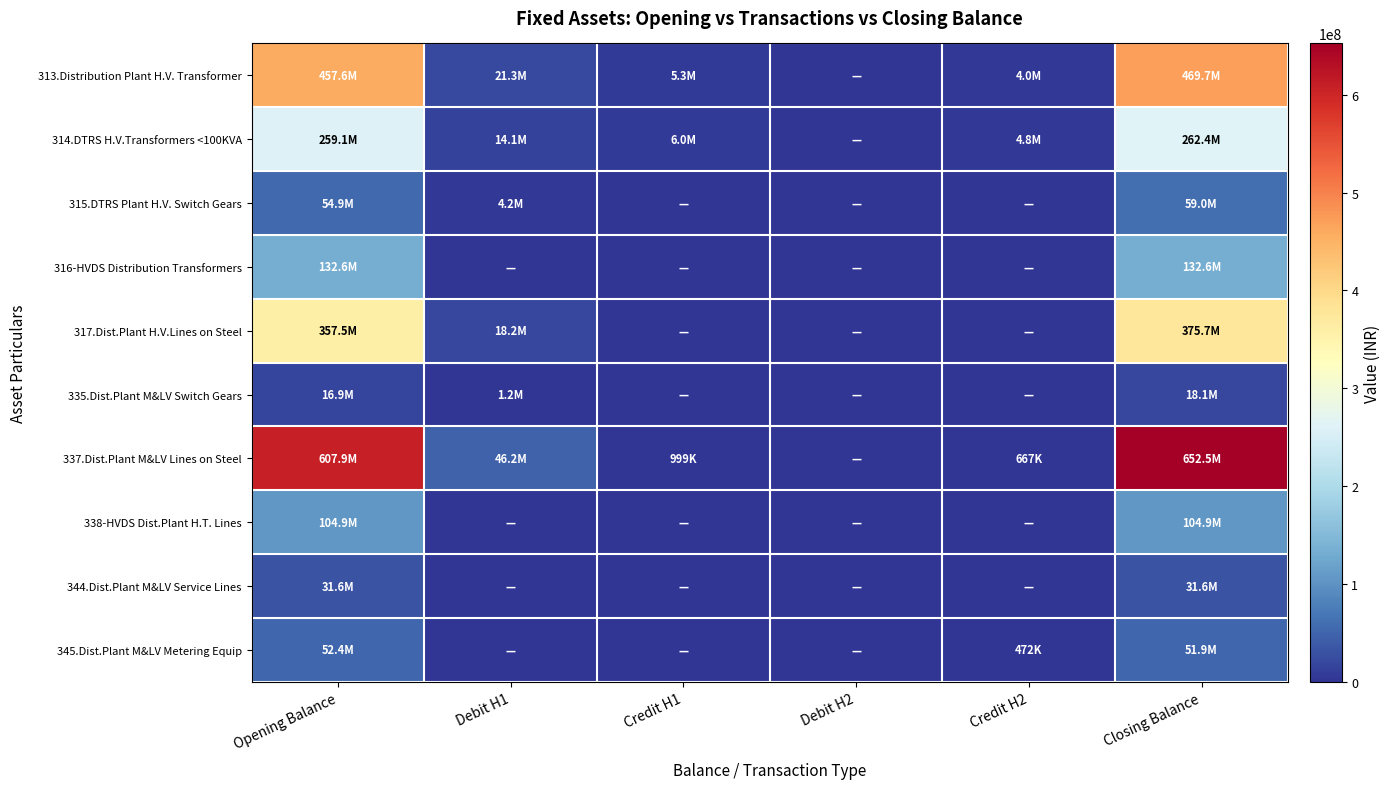

Which has a higher value, Debit H1 or Credit H2?

Debit H1